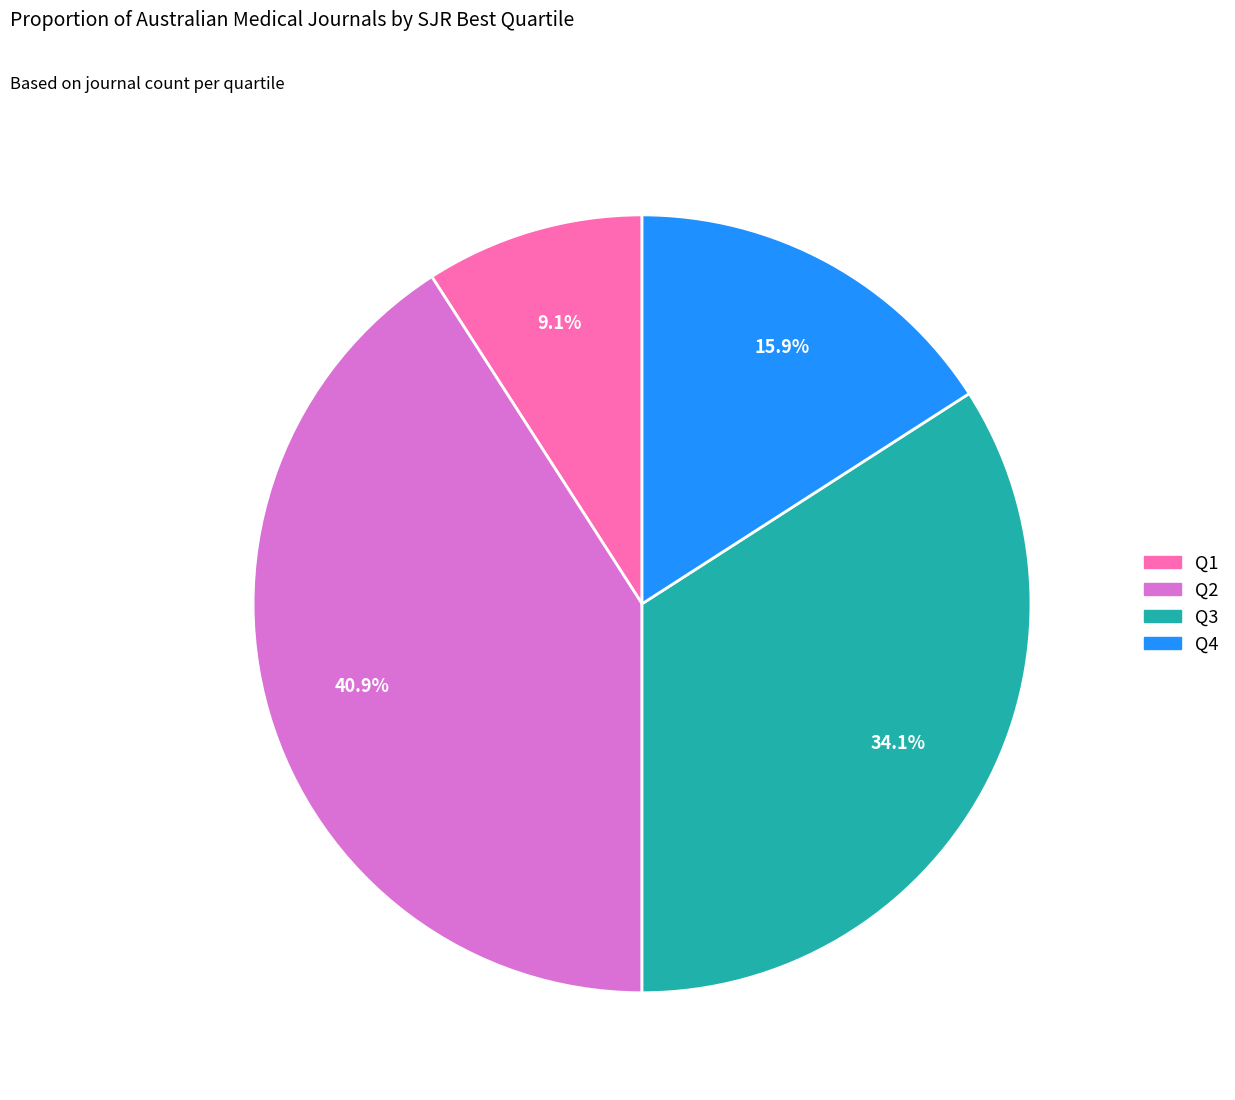

Does Q2 account for over 50% of the chart?

No